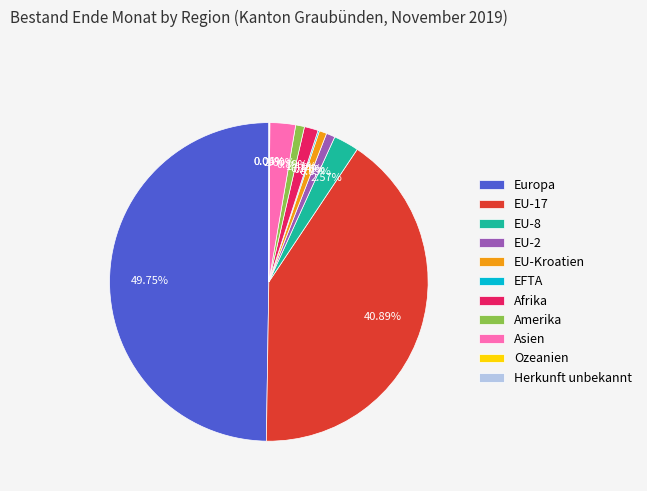

Which slice is the largest?

Europa